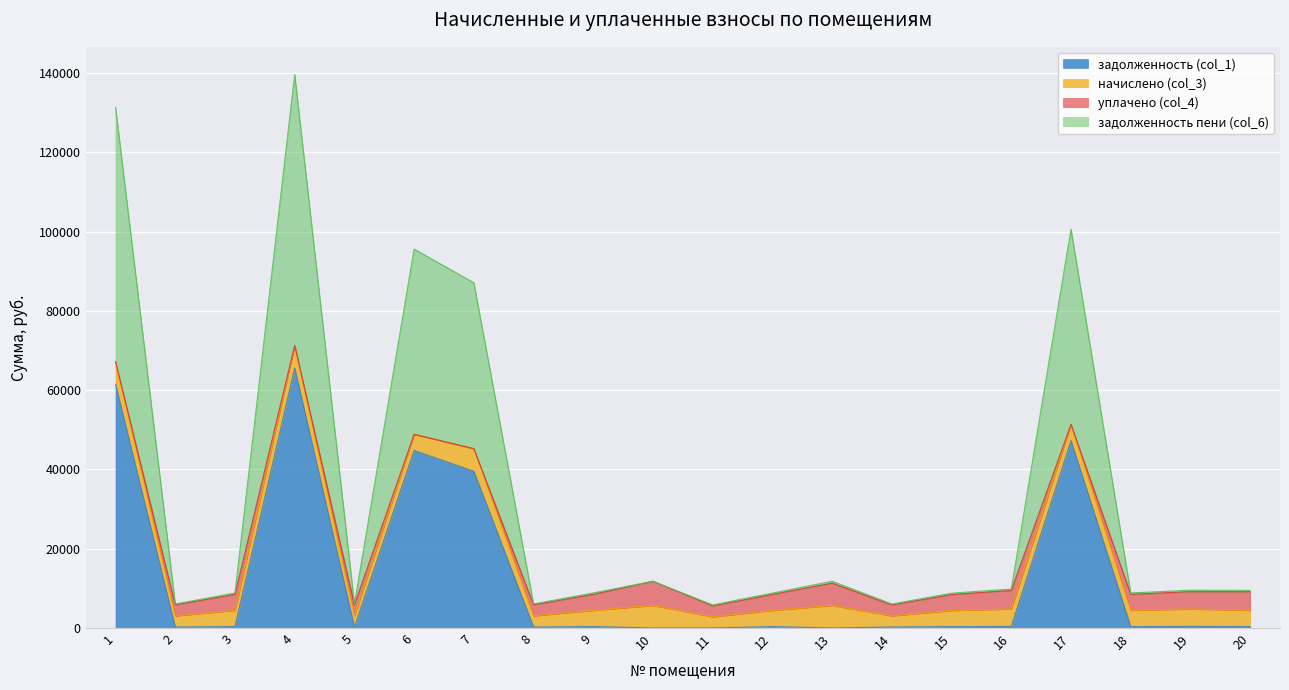

At which category is the sum across all series the highest?

4